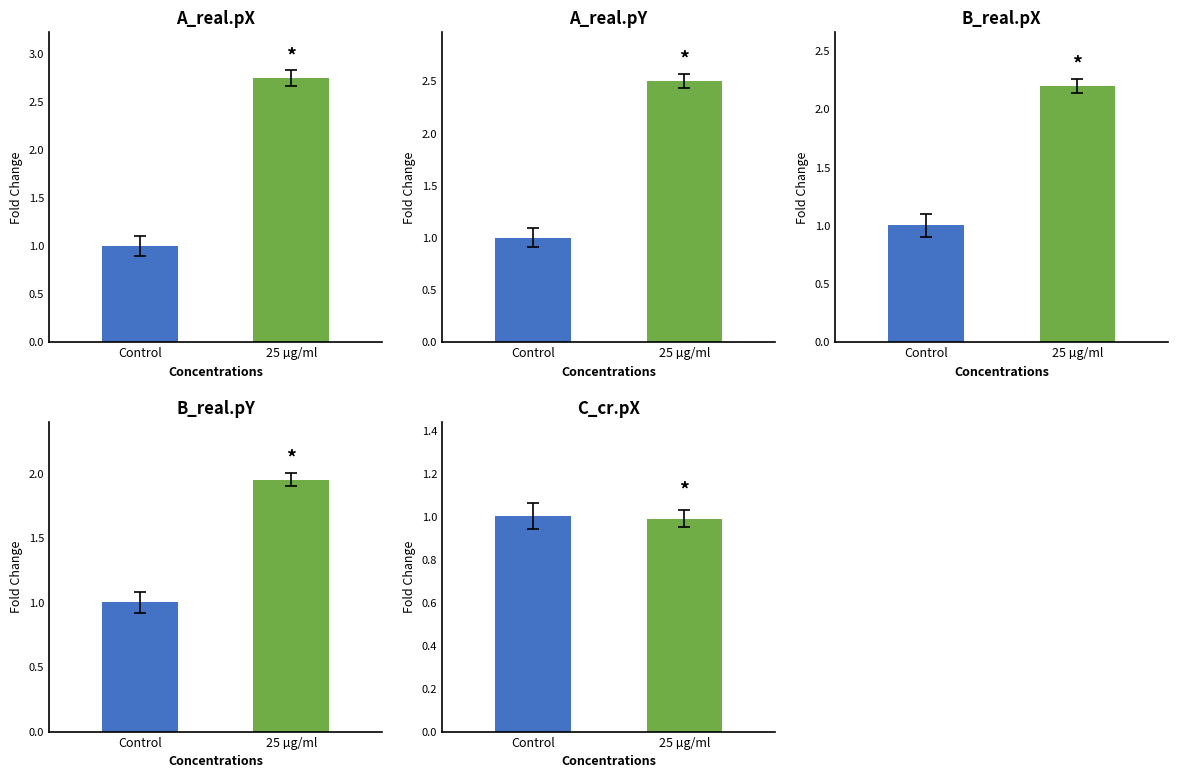

What is the label of the 2nd bar from the right?

Control